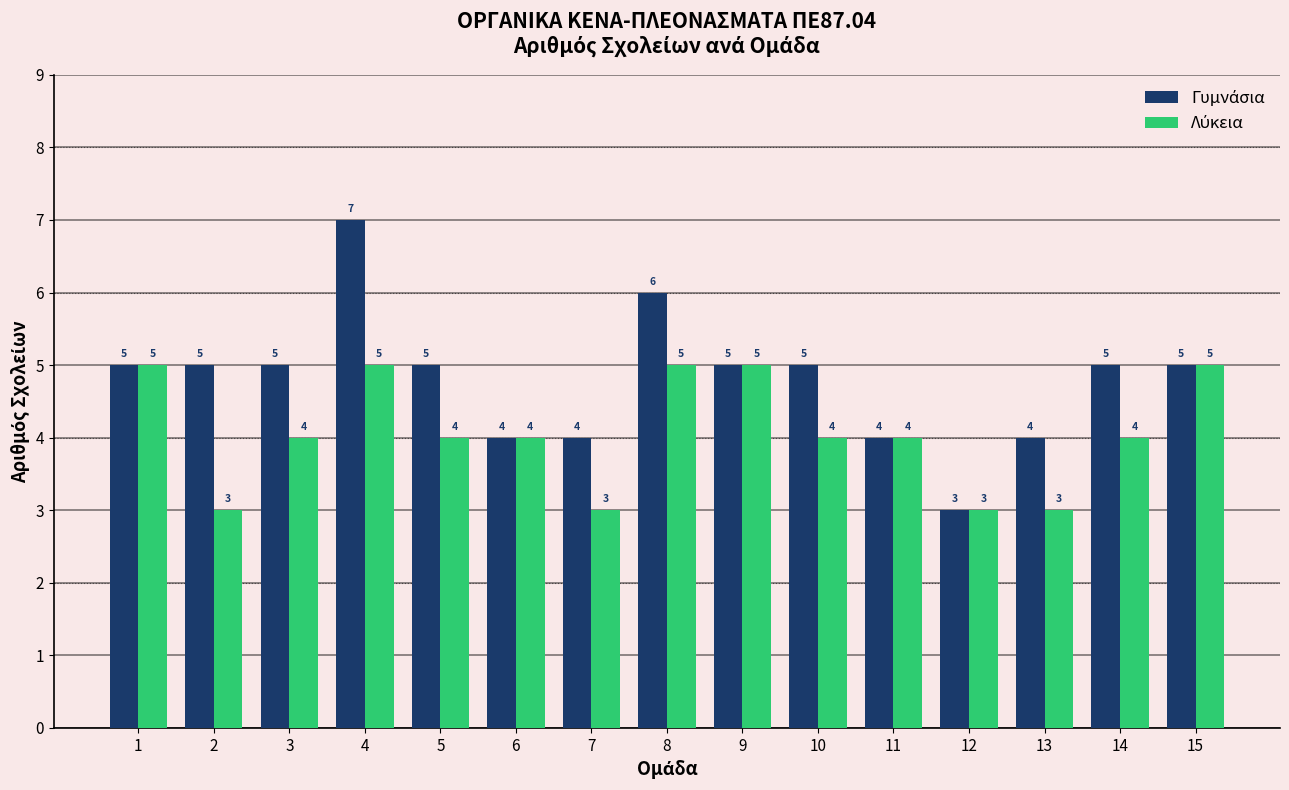

What is the minimum value shown in the chart?

3